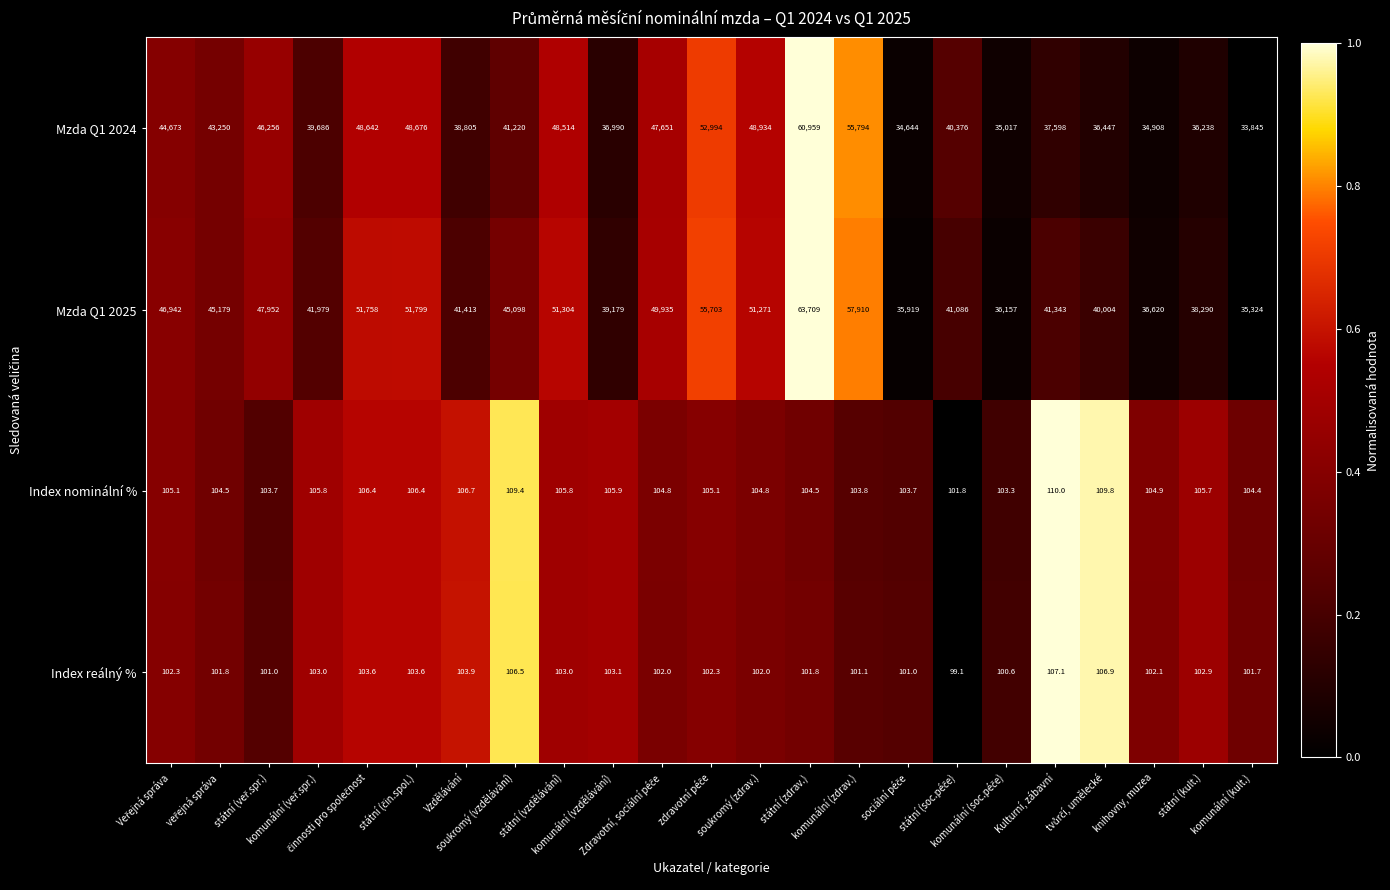

How many data points in Mzda Q1 2024 are less than 41220?

11